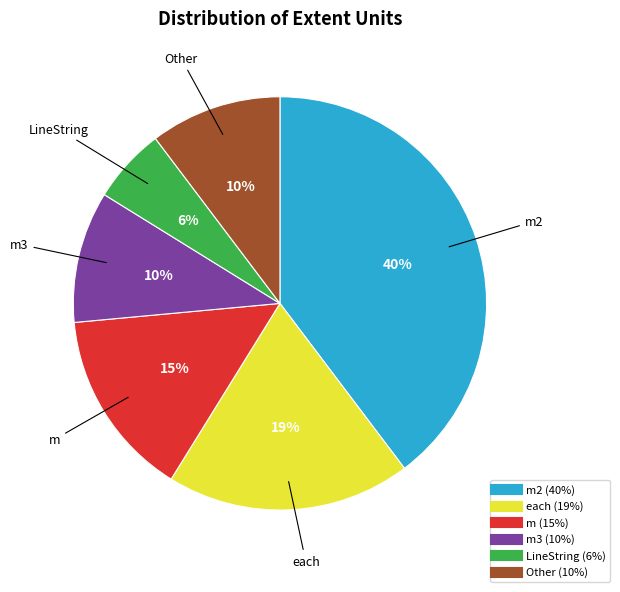

Does any single category account for the majority?

No